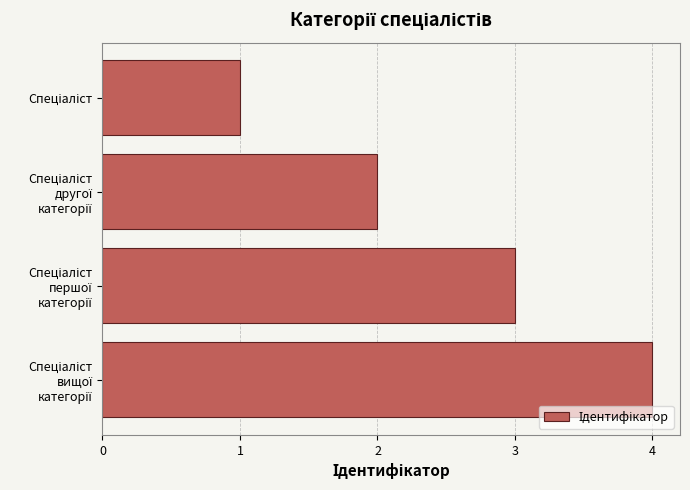

How many values are between 2 and 4?

3